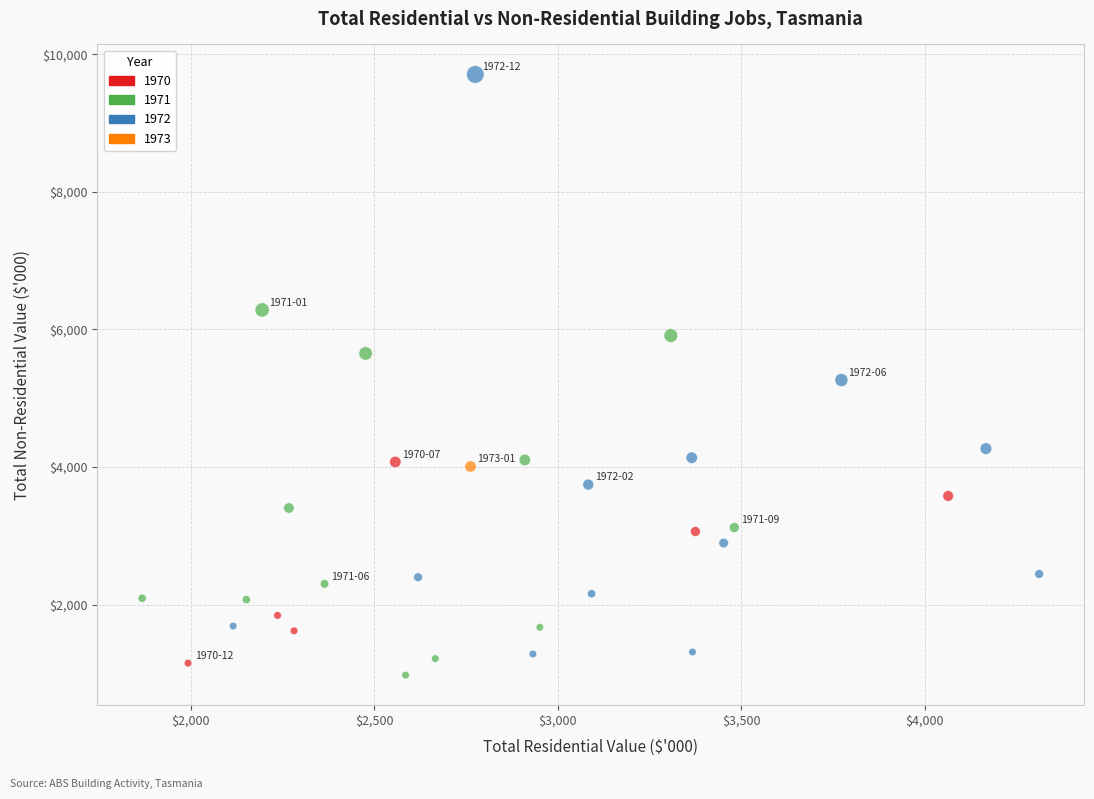

Which series contains the highest Y value?

1972